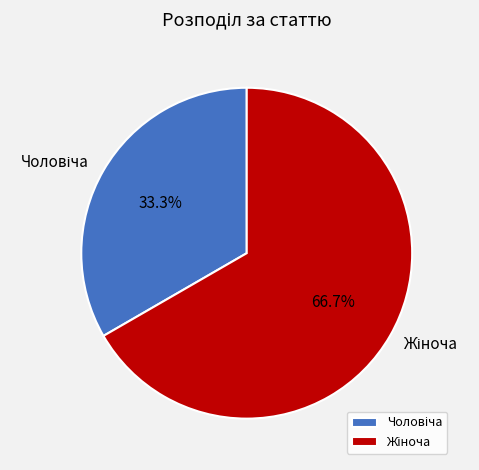

Count the number of slices in the pie.

2